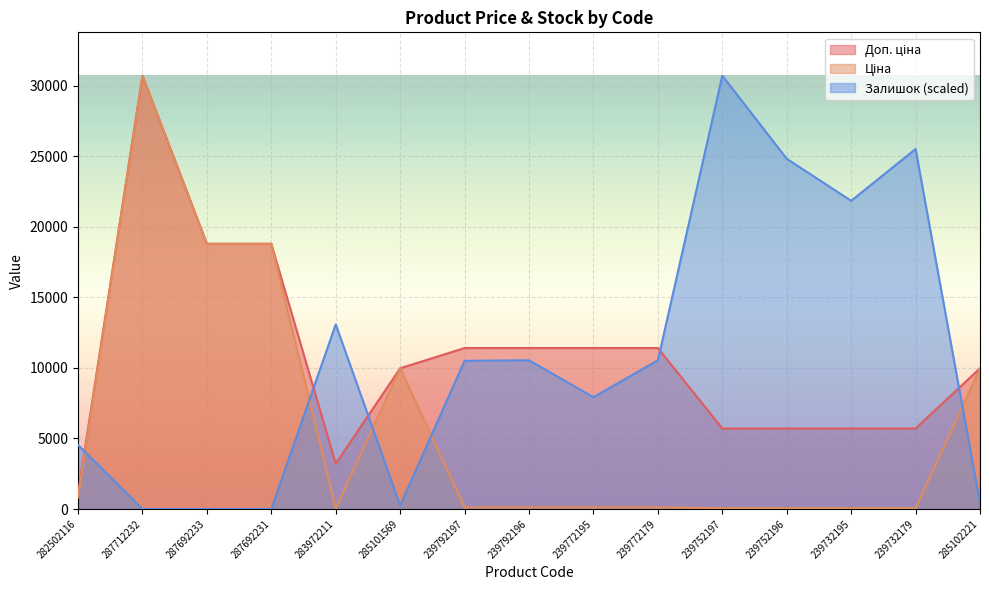

Is the value of Ціна at 239792196 greater than the value of Доп. ціна at 287692233?

No